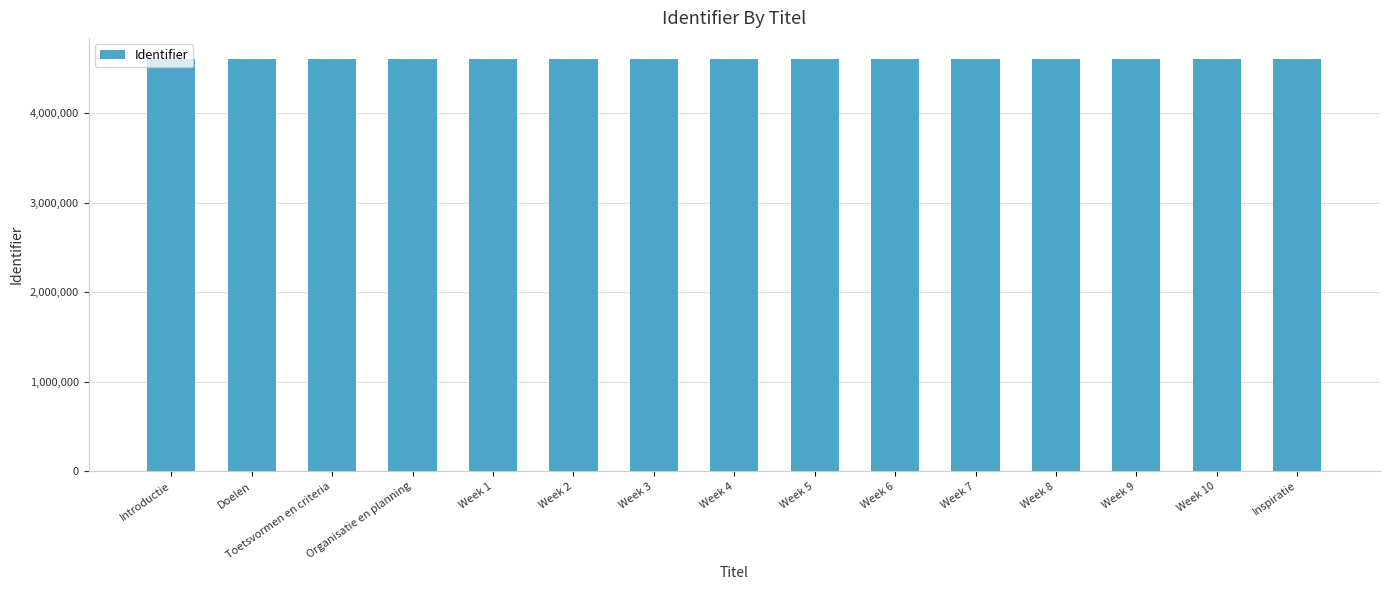

The value at Week 6 is 4608601. True or false?

True